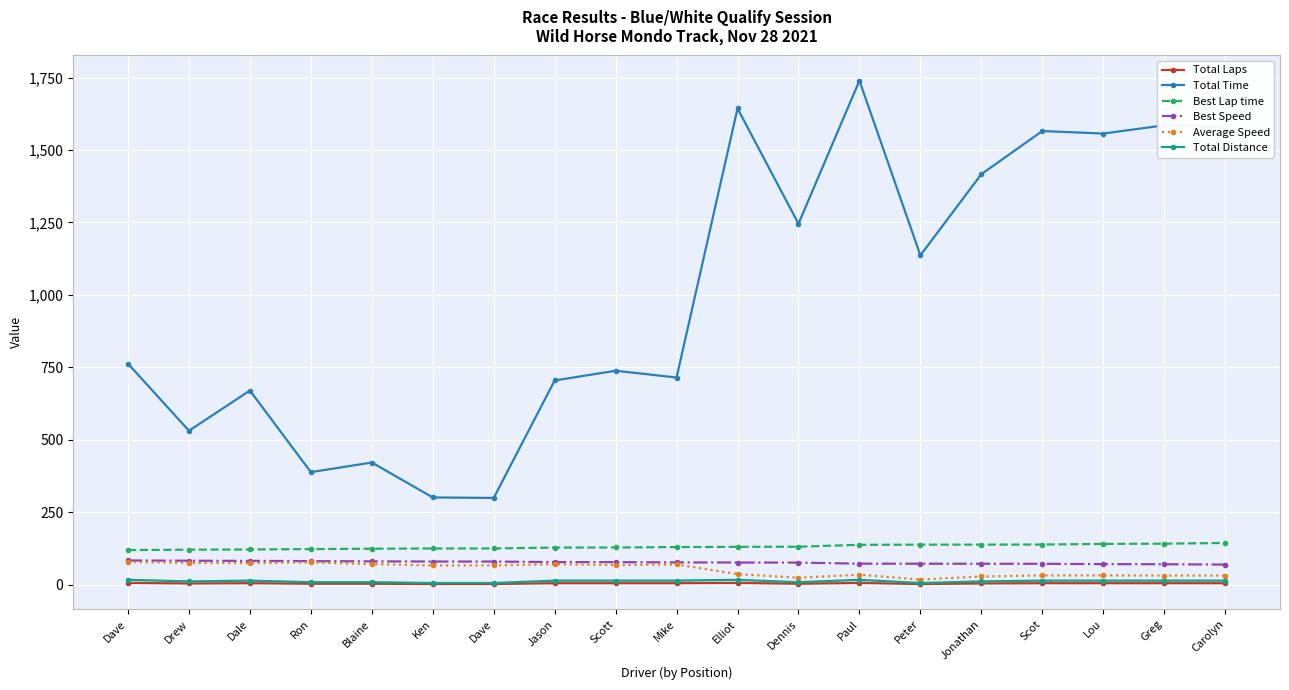

Reading left to right, list all the values displayed in this chart.

Total Laps: Dave=6.0	Drew=4.0	Dale=5.0	Ron=3.0	Blaine=3.0	Ken=2.0	Dave=2.0	Jason=5.0	Scott=5.0	Mike=5.0	Elliot=6.0	Dennis=3.0	Paul=6.0	Peter=2.0	Jonathan=4.0	Scot=5.0	Lou=5.0	Greg=5.0	Carolyn=5.0
Total Time: Dave=762.5	Drew=531.0	Dale=669.8	Ron=388.1	Blaine=421.4	Ken=300.8	Dave=299.1	Jason=704.5	Scott=738.0	Mike=714.7	Elliot=1643.4	Dennis=1245.5	Paul=1739.2	Peter=1136.3	Jonathan=1416.3	Scot=1565.3	Lou=1556.6	Greg=1585.0	Carolyn=1579.0
Best Lap time: Dave=119.2	Drew=120.6	Dale=121.3	Ron=122.7	Blaine=123.9	Ken=124.7	Dave=124.8	Jason=127.8	Scott=128.2	Mike=129.6	Elliot=130.3	Dennis=130.8	Paul=137.4	Peter=137.9	Jonathan=138.0	Scot=138.3	Lou=140.5	Greg=141.3	Carolyn=143.7
Best Speed: Dave=83.3	Drew=82.4	Dale=81.9	Ron=81.0	Blaine=80.2	Ken=79.7	Dave=79.6	Jason=77.8	Scott=77.5	Mike=76.7	Elliot=76.2	Dennis=75.9	Paul=72.3	Peter=72.1	Jonathan=72.0	Scot=71.8	Lou=70.7	Greg=70.3	Carolyn=69.1
Average Speed: Dave=78.2	Drew=74.8	Dale=74.2	Ron=76.8	Blaine=70.7	Ken=66.1	Dave=66.4	Jason=70.5	Scott=67.3	Mike=69.5	Elliot=36.3	Dennis=23.9	Paul=34.3	Peter=17.5	Jonathan=28.1	Scot=31.7	Lou=31.9	Greg=31.3	Carolyn=31.5
Total Distance: Dave=16.6	Drew=11.0	Dale=13.8	Ron=8.3	Blaine=8.3	Ken=5.5	Dave=5.5	Jason=13.8	Scott=13.8	Mike=13.8	Elliot=16.6	Dennis=8.3	Paul=16.6	Peter=5.5	Jonathan=11.0	Scot=13.8	Lou=13.8	Greg=13.8	Carolyn=13.8